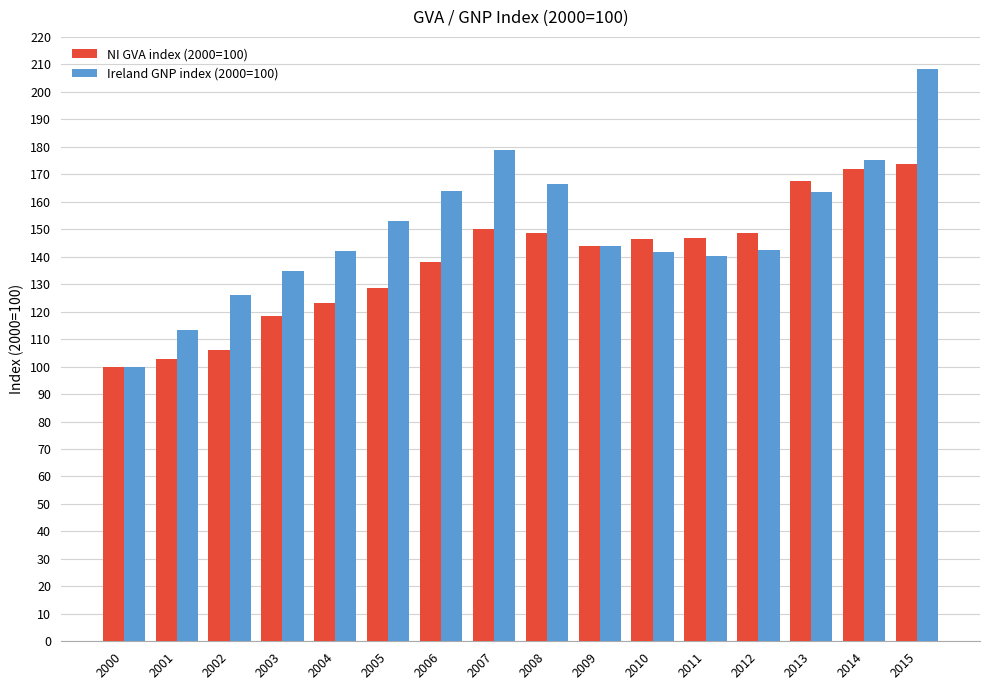

At how many categories does at least one series exceed 140?

12